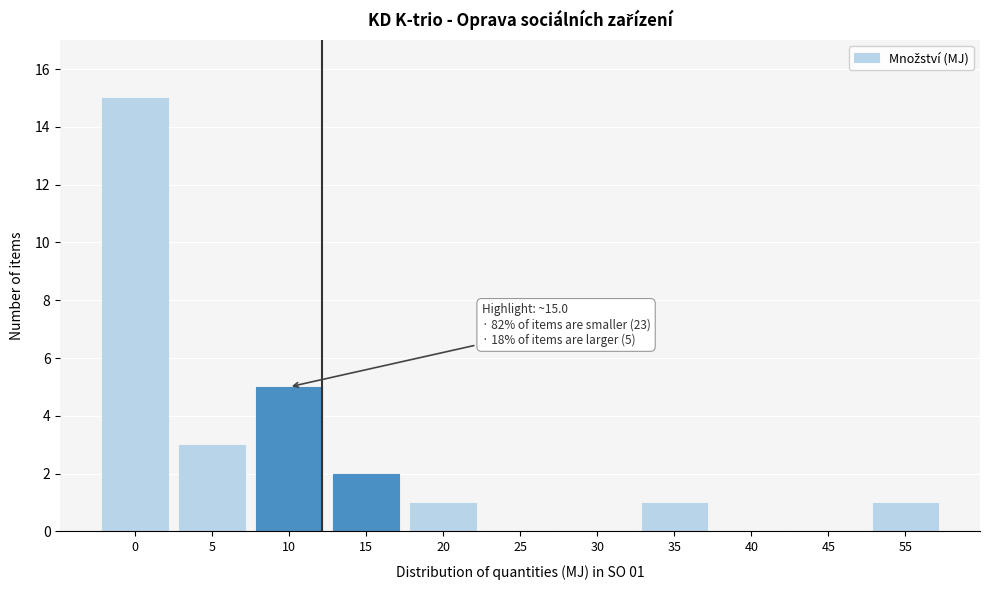

Reading left to right, transcribe all the data shown in this chart.

0=15	5=3	10=5	15=2	20=1	25=0	30=0	35=1	40=0	45=0	55=1